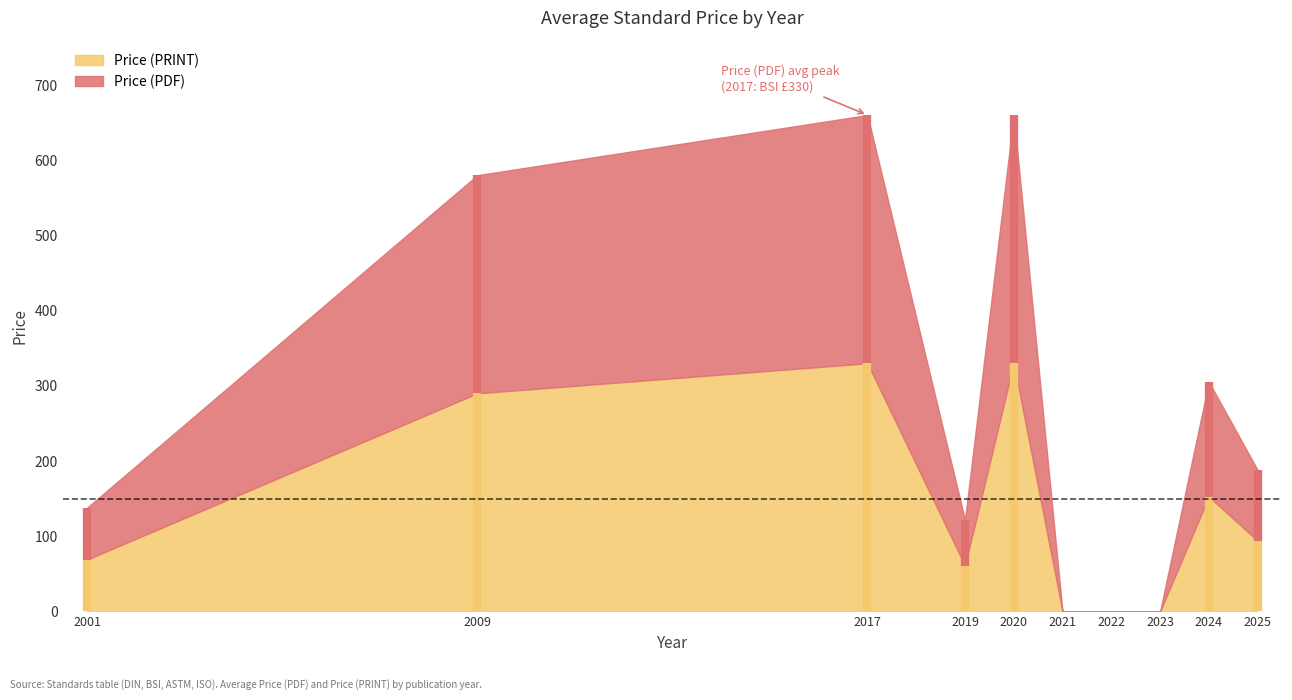

Does the chart display data point markers on the line(s)?

No